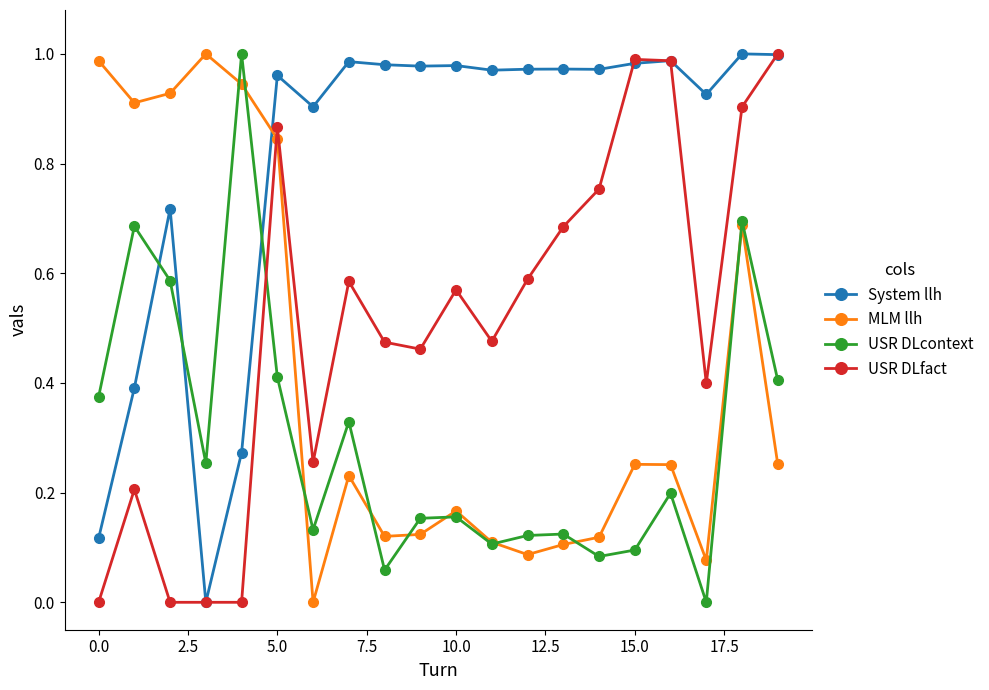

How many intersections are there between USR DLcontext and System llh?

3